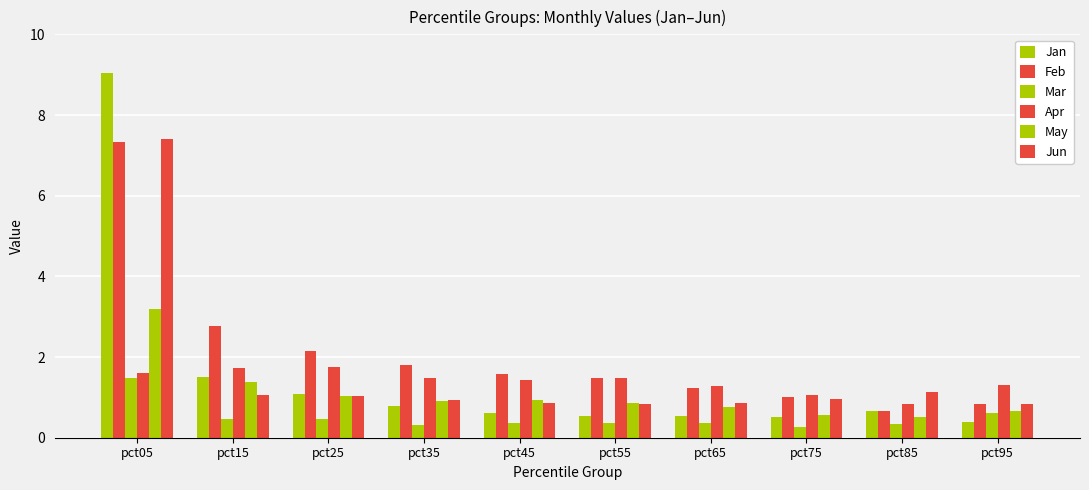

Rank the categories by May value from lowest to highest.

pct85, pct75, pct95, pct65, pct55, pct35, pct45, pct25, pct15, pct05